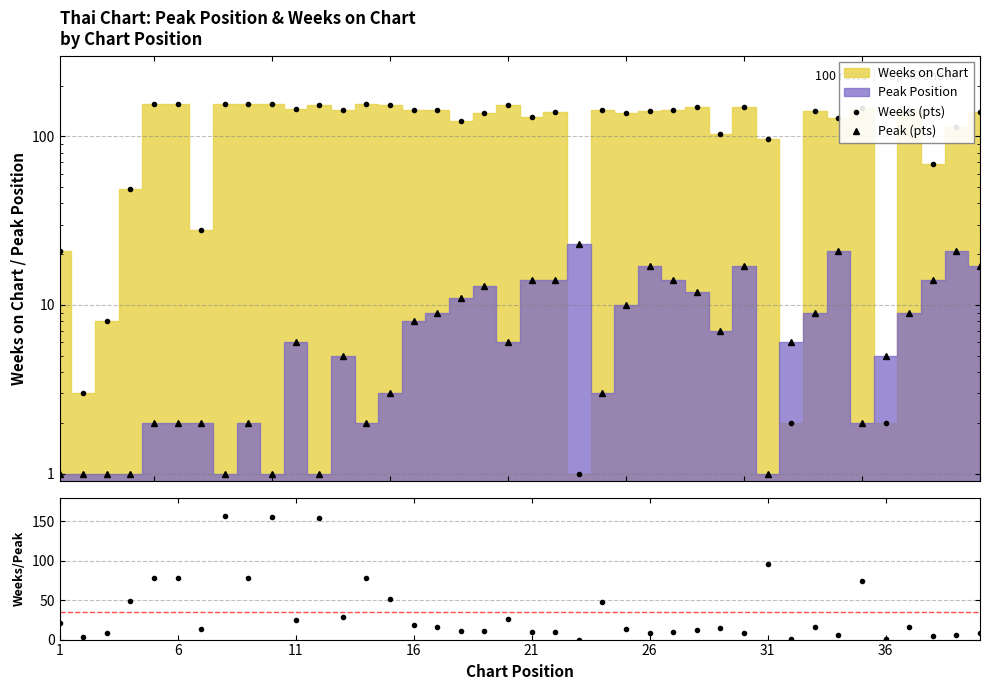

How many values in the Weeks (pts) series exceed 142?

19